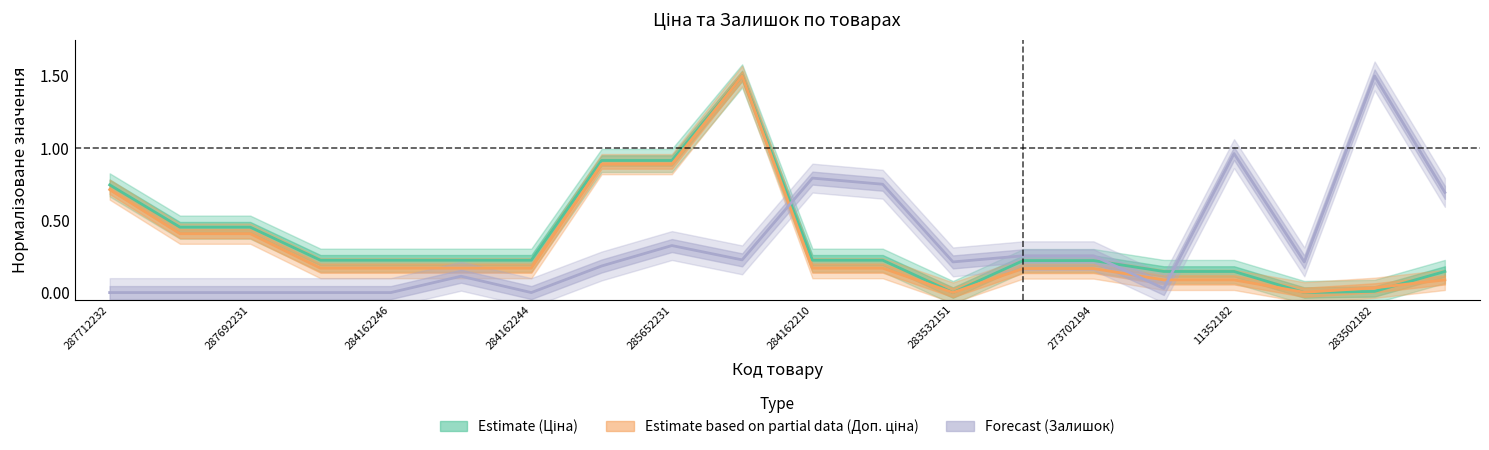

How many values in Доп. ціна are above zero?

19